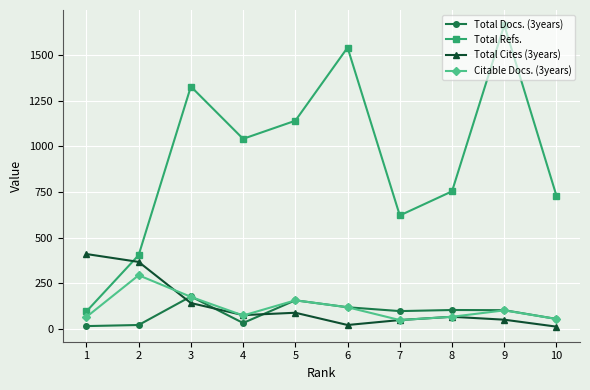

What is the smallest value displayed?

14